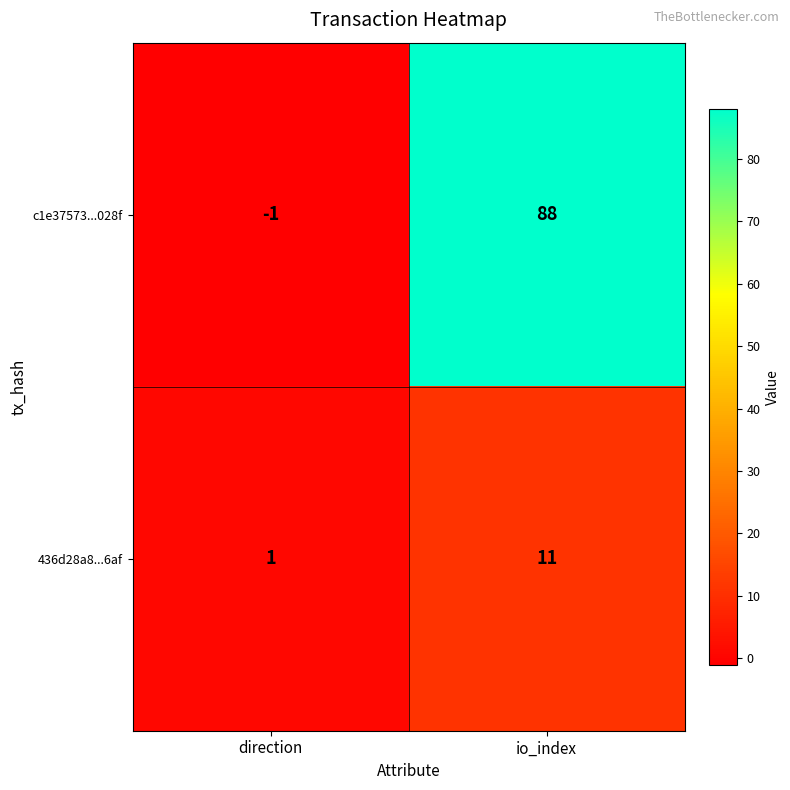

What value does the c1e37573...028f series have at io_index, to the nearest 10?

90